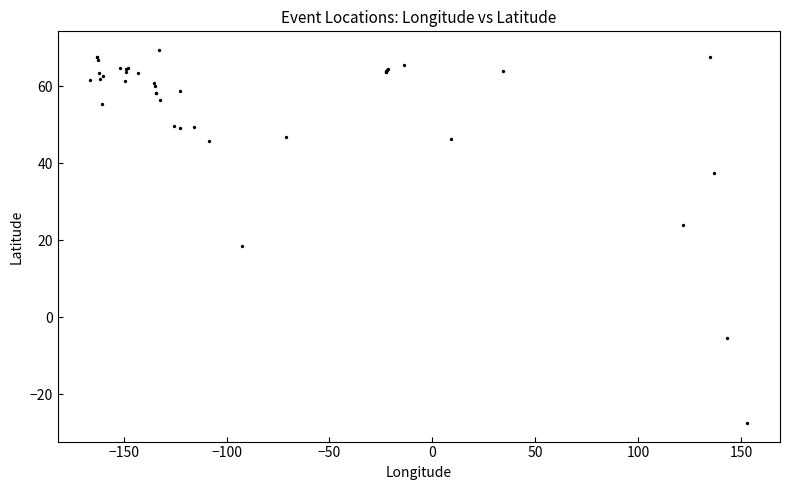

What Y value in the scatter plot is closest to 20?

18.6